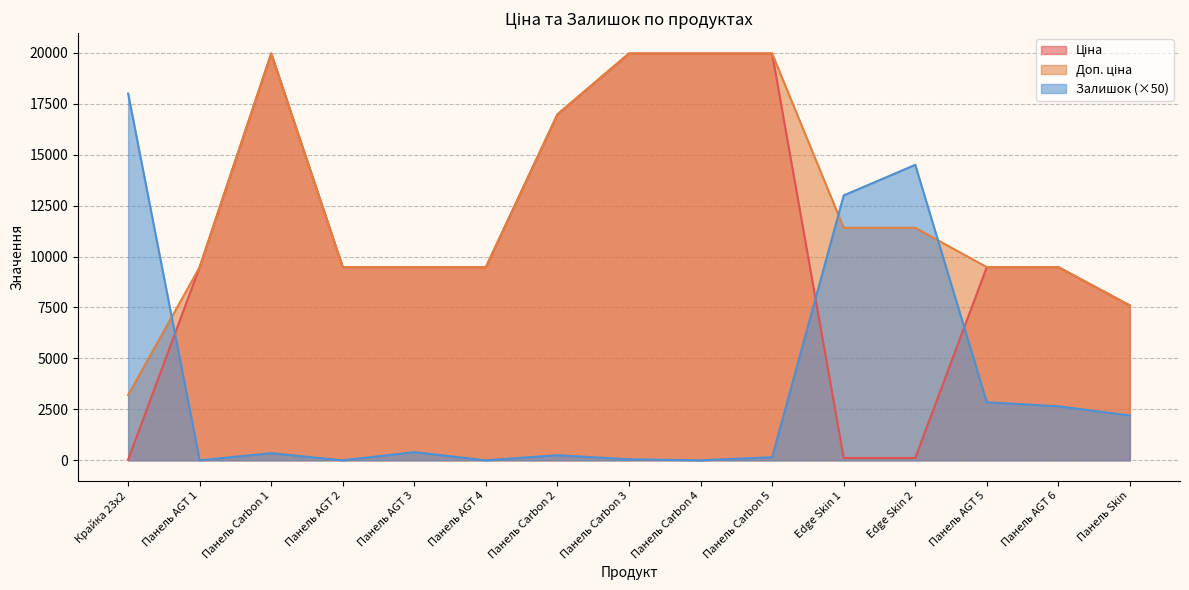

What position from the left is Панель AGT 2?

4